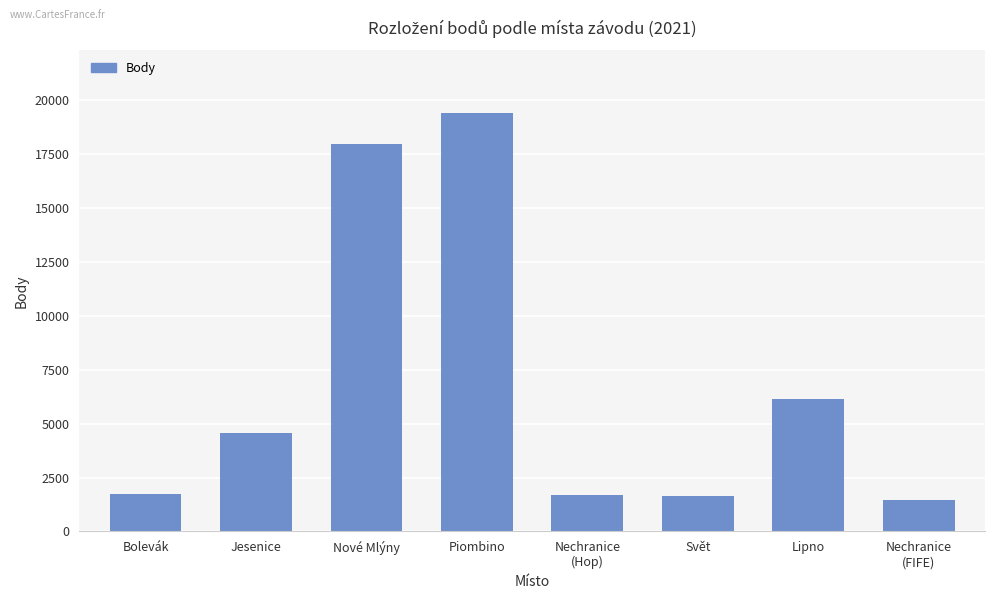

Is it true that the value at Nechranice
(Hop) is 1709?

True